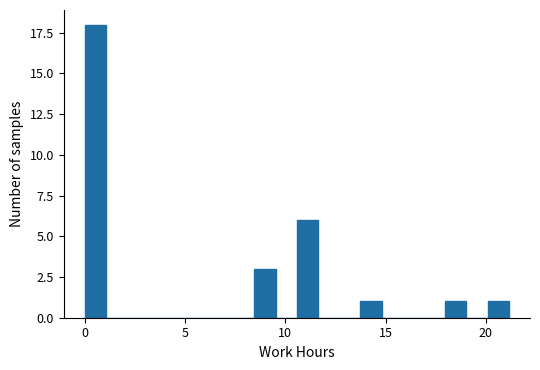

Around what value on the x-axis is the tallest bar? Give the approximate position of its centre, as read against the axis.

0.5